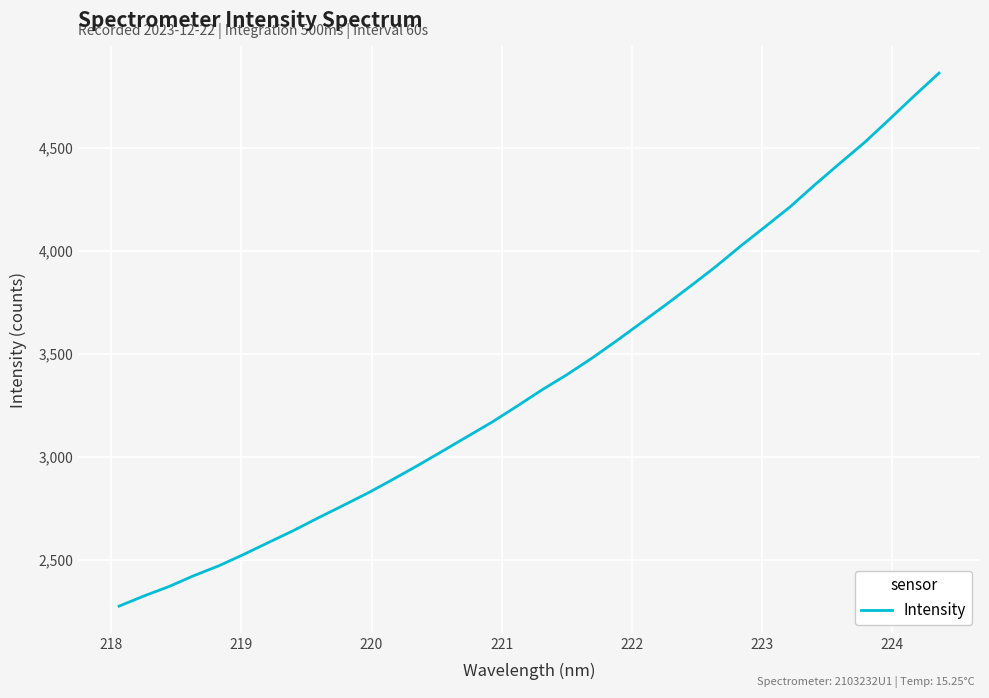

What is the difference between the maximum and minimum values?

2585.0